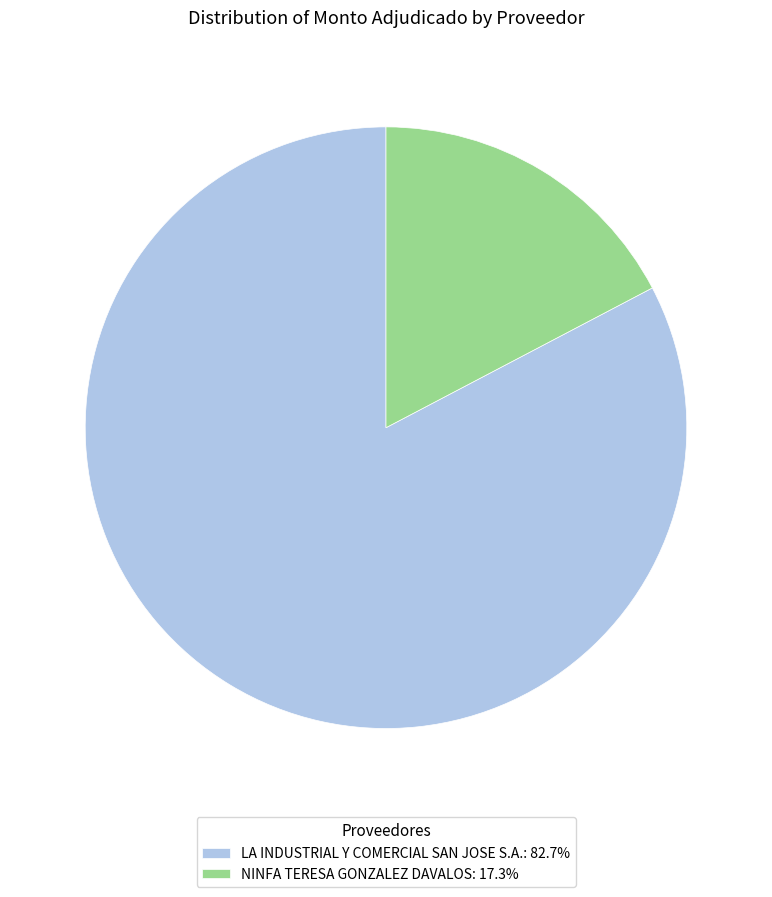

How many segments does this pie chart have?

2